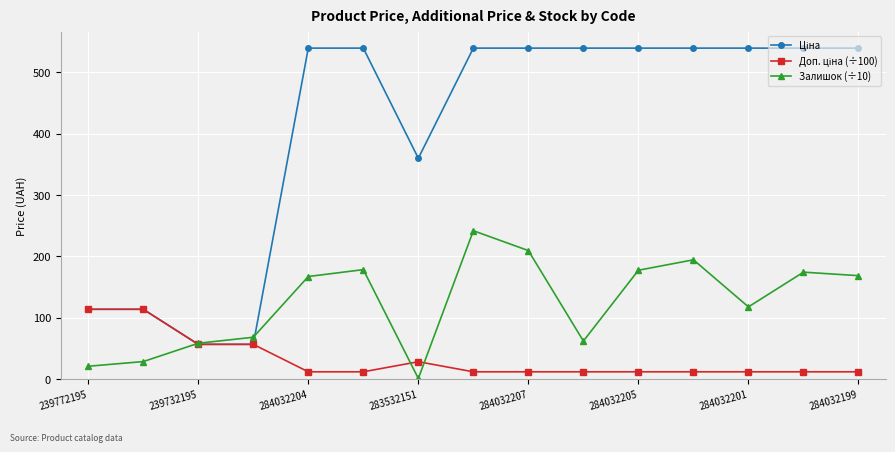

At how many categories does at least one series exceed 379?

10